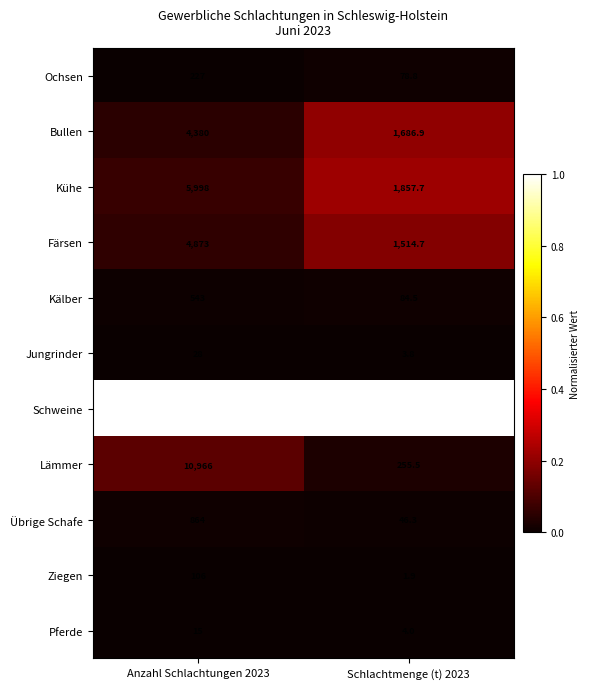

What is the greatest value displayed?

88413.0